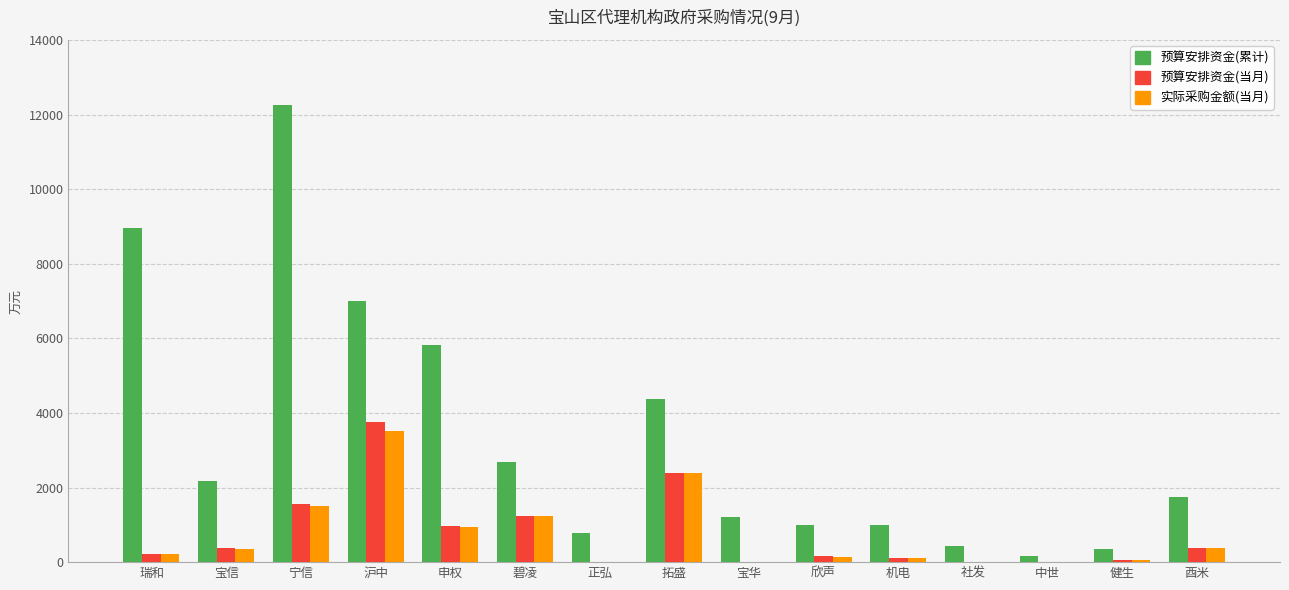

What value does the 预算安排资金(累计) series have at 宁信?

12268.9